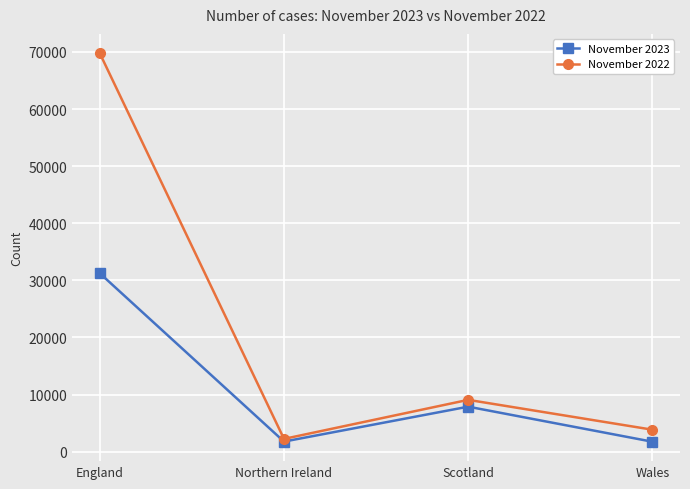

At how many categories does at least one series exceed 32480?

1